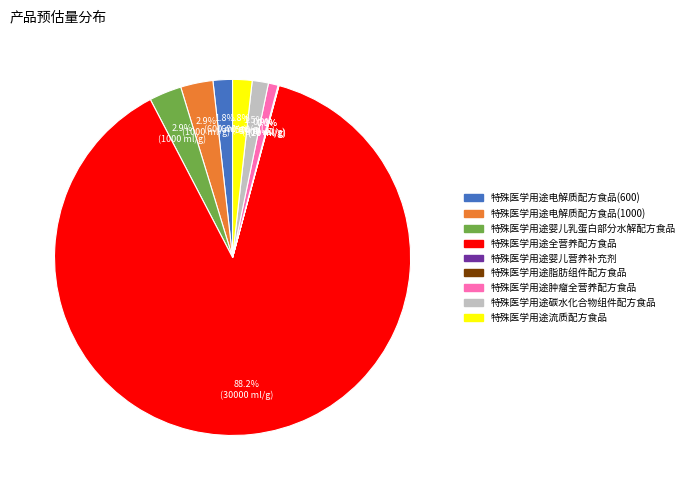

What percentage do 特殊医学用途婴儿乳蛋白部分水解配方食品 and 特殊医学用途电解质配方食品(600) together represent?

4.7%